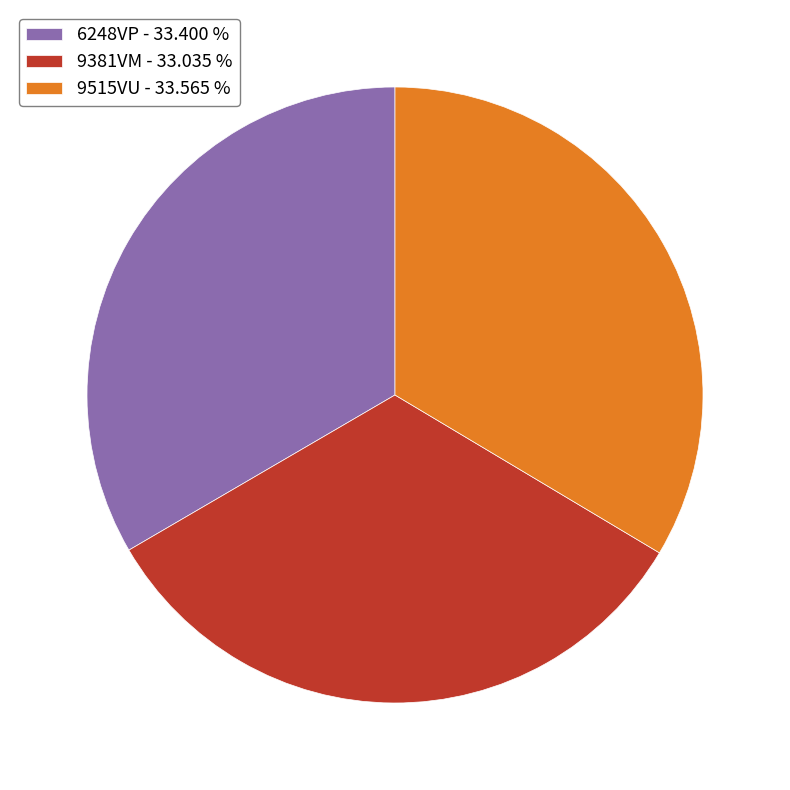

Between 9515VU - 33.565 % and 9381VM - 33.035 %, which is larger?

9515VU - 33.565 %